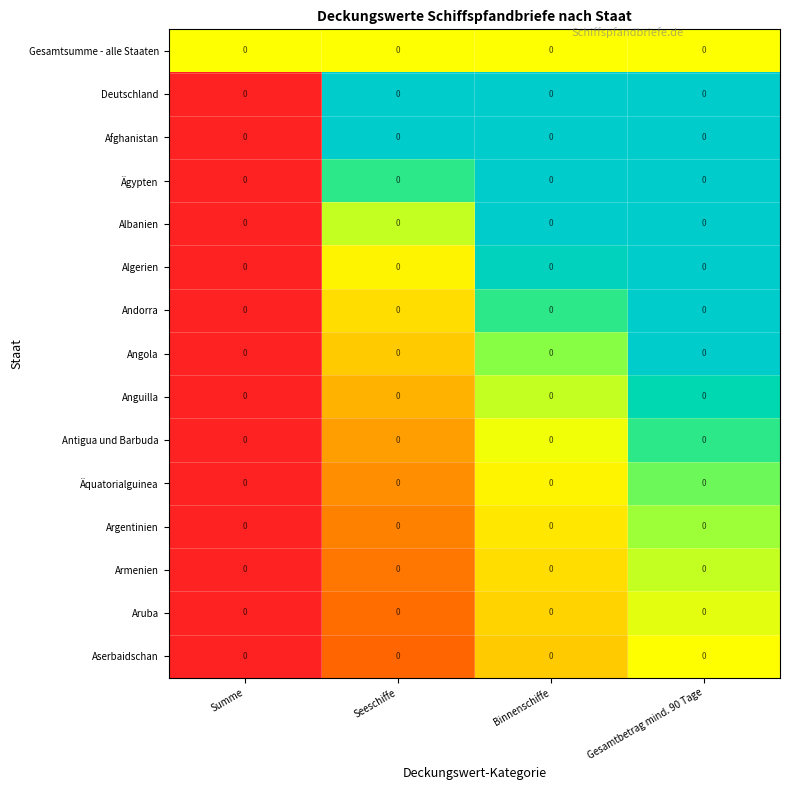

What is the total value across all series at Gesamtbetrag mind. 90 Tage?

46.5